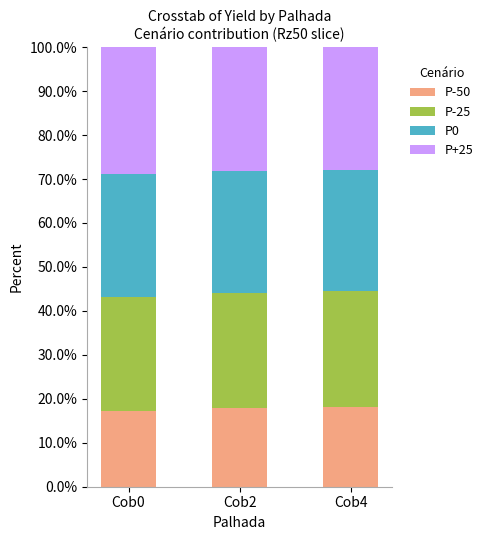

How many bars are there in total?

3